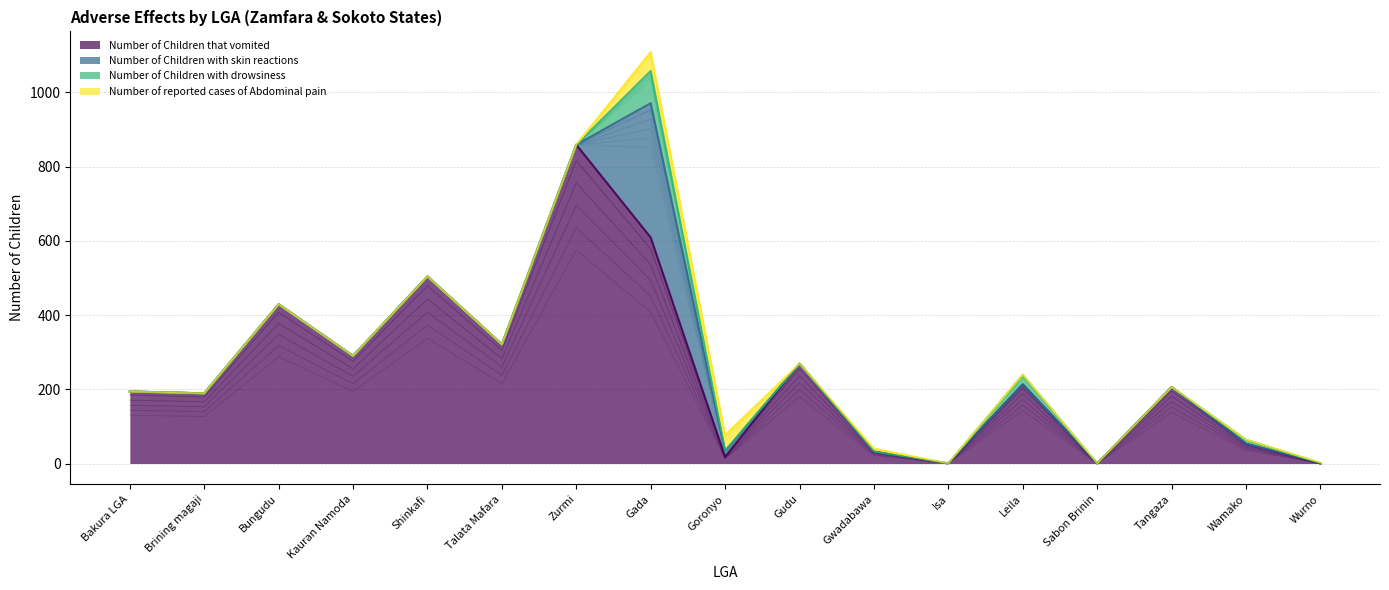

Between Leila and Sabon Brinin, which is larger?

Leila